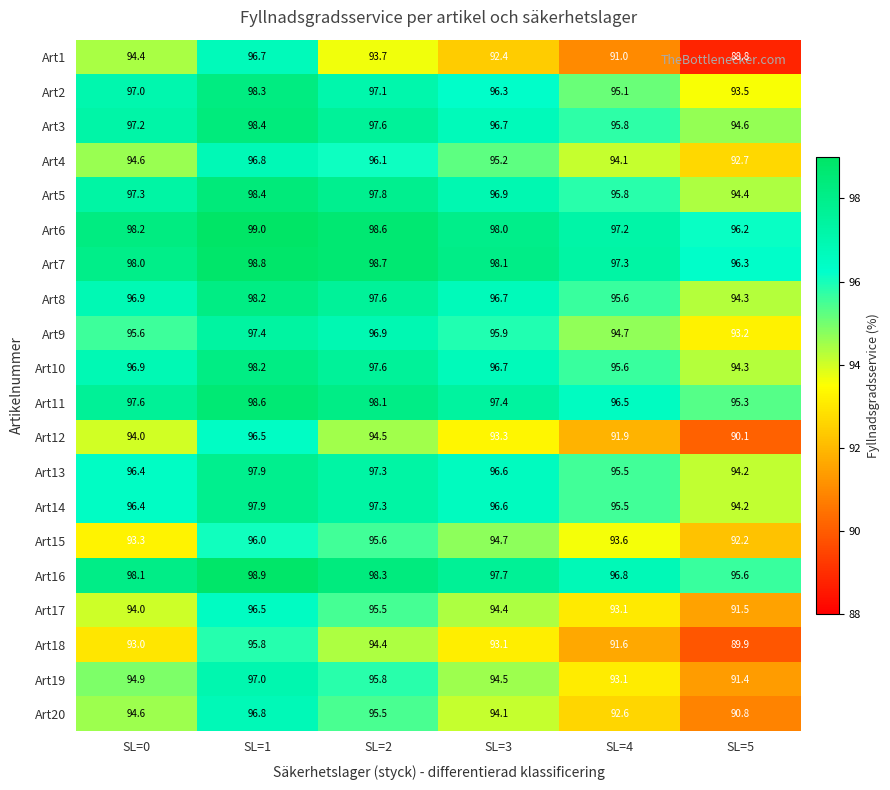

At which label does Art14 reach its minimum?

SL=5